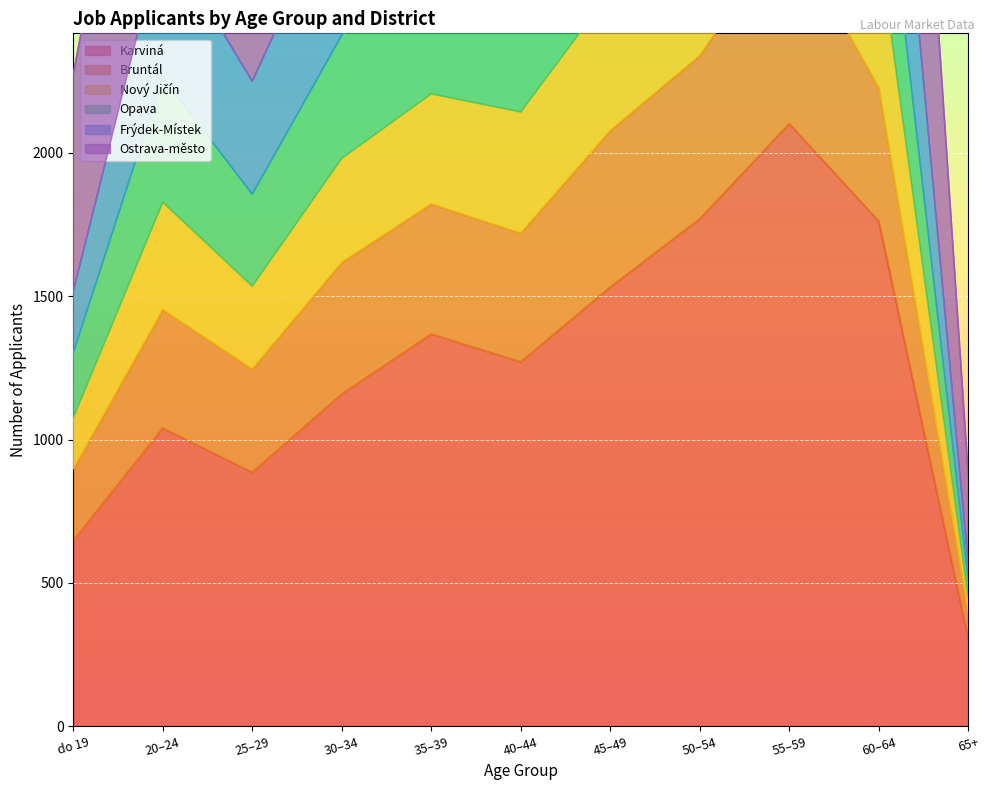

True or false: Bruntál and Ostrava-město cross at least once.

False